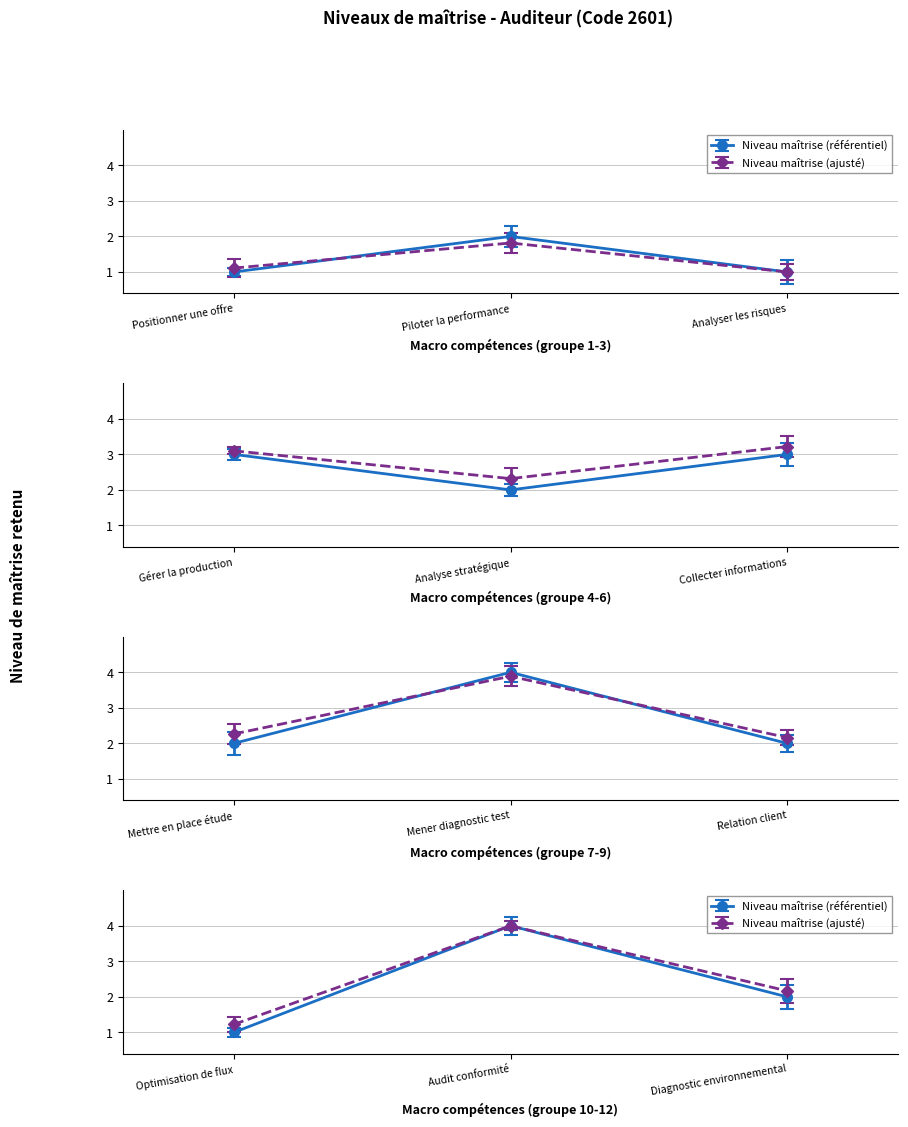

List the labels in order of value, largest first.

Mener diagnostic test, Audit conformité, Gérer la production, Collecter informations, Piloter la performance, Analyse stratégique, Mettre en place étude, Relation client, Diagnostic environnemental, Positionner une offre, Analyser les risques, Optimisation de flux